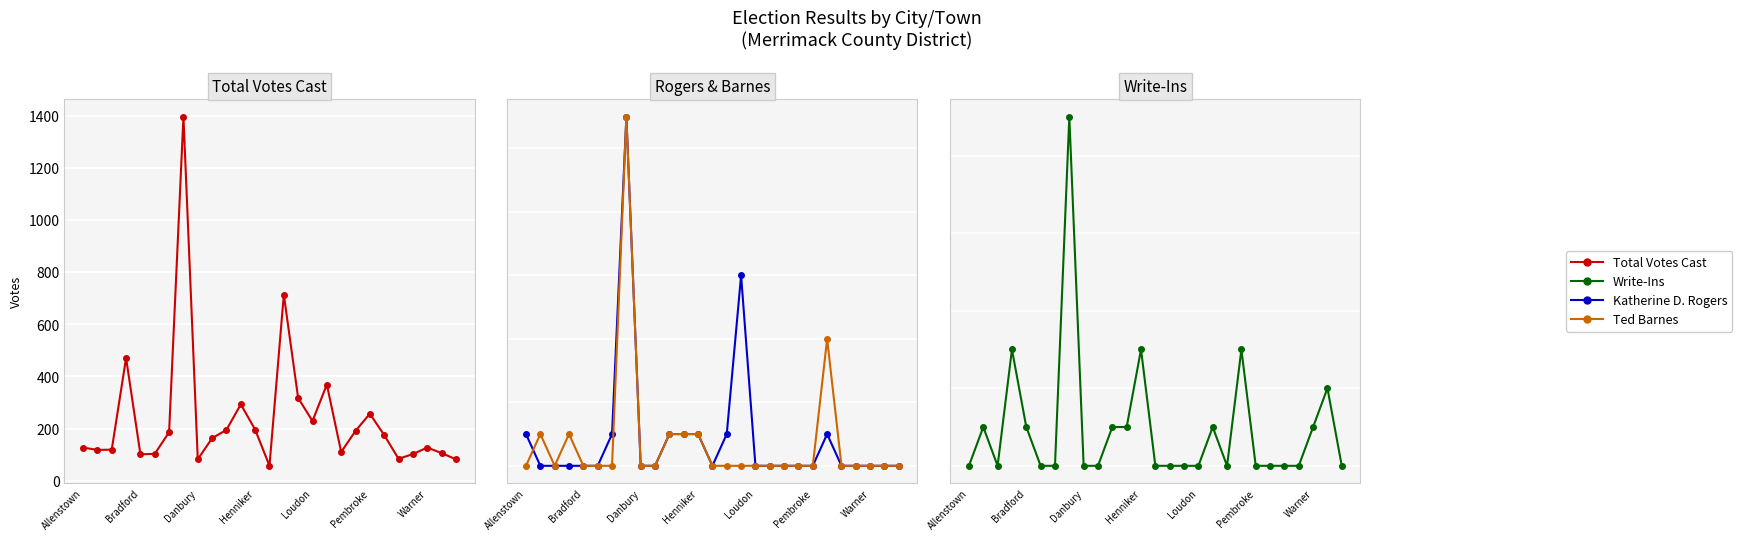

What are all the series names shown in the legend?

Total Votes Cast, Katherine D. Rogers, Ted Barnes, Write-Ins